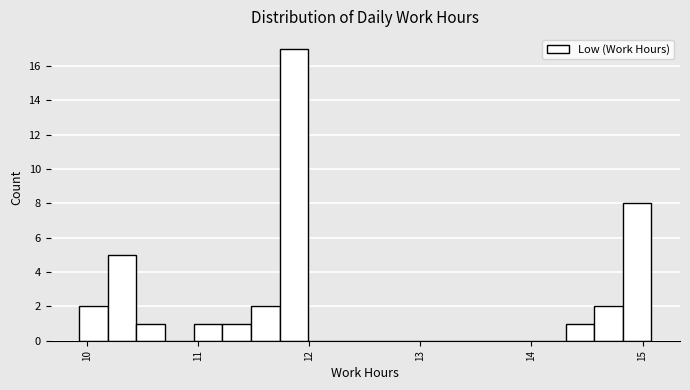

Read against the x-axis, roughly where is the centre of the tallest bar?

11.9